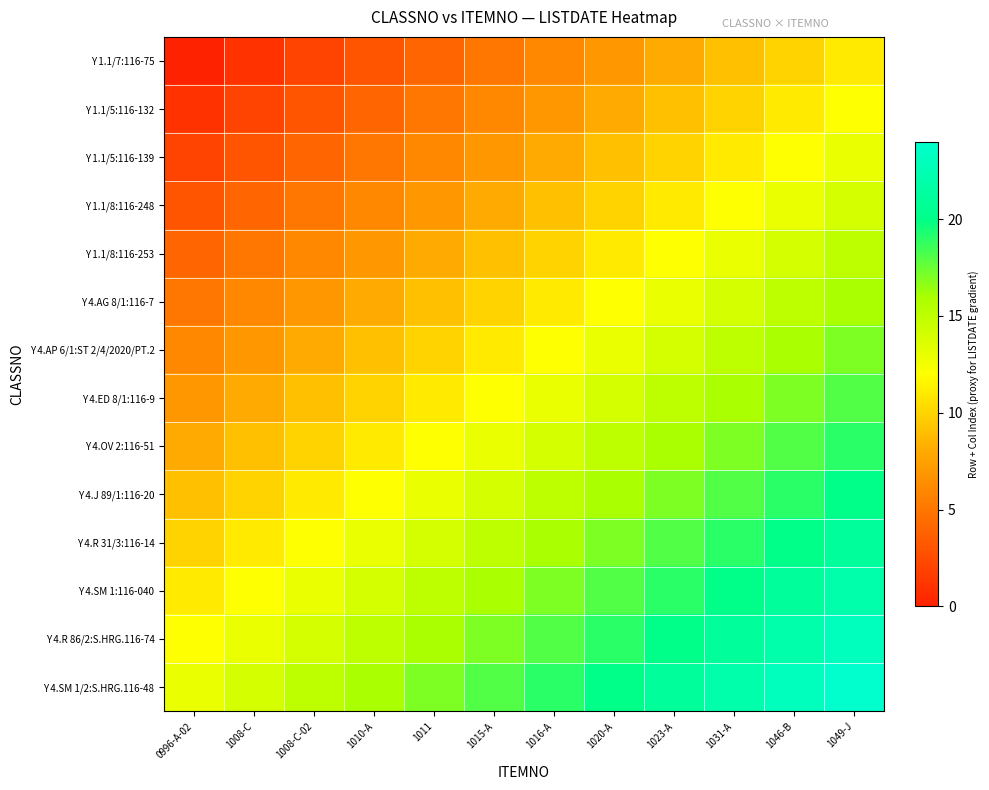

Rank the series at 1031-A from lowest to highest value.

Y 1.1/7:116-75, Y 1.1/5:116-132, Y 1.1/5:116-139, Y 1.1/8:116-248, Y 1.1/8:116-253, Y 4.AG 8/1:116-7, Y 4.AP 6/1:ST 2/4/2020/PT.2, Y 4.ED 8/1:116-9, Y 4.OV 2:116-51, Y 4.J 89/1:116-20, Y 4.R 31/3:116-14, Y 4.SM 1:116-040, Y 4.R 86/2:S.HRG.116-74, Y 4.SM 1/2:S.HRG.116-48